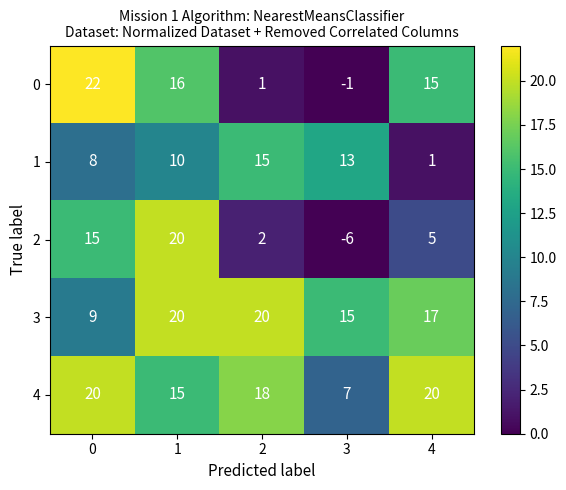

What is the approximate value of 3 at 0, to the nearest 10?

10